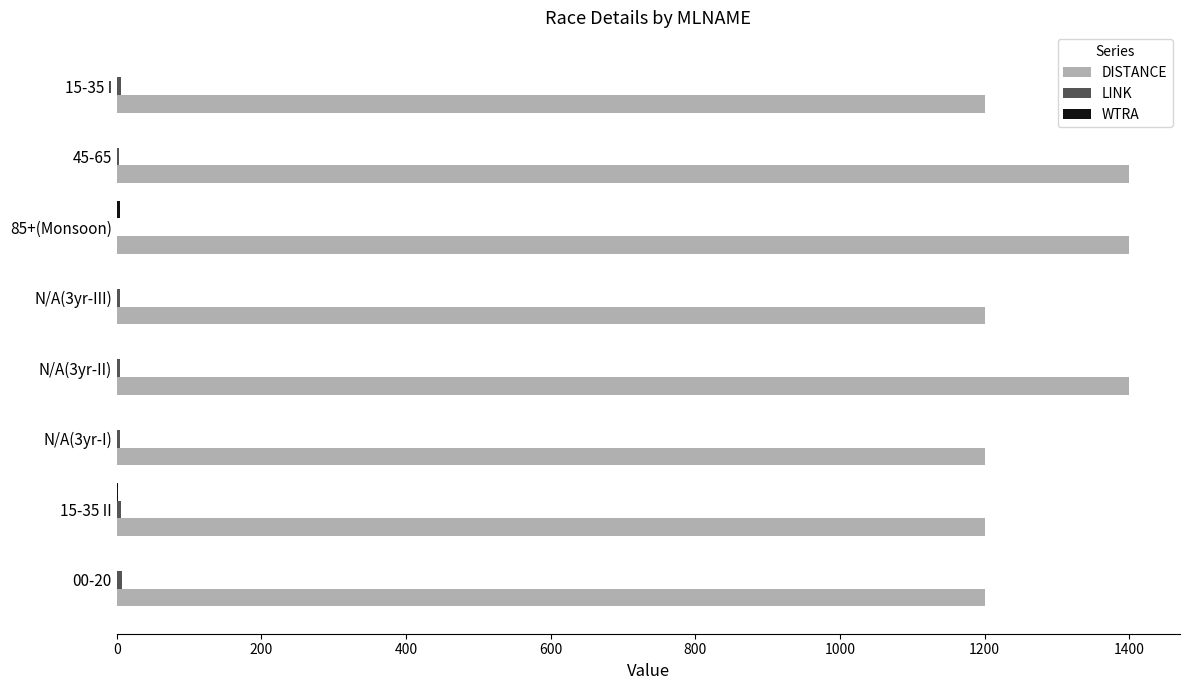

True or false: DISTANCE has a value of 2188.6 at 45-65.

False